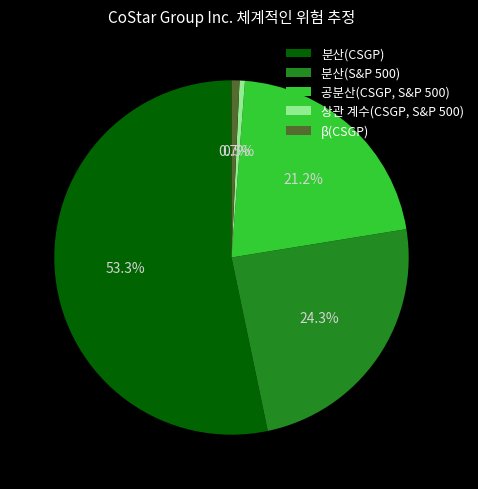

Combined, do β(CSGP) and 분산(S&P 500) account for over 50%?

No